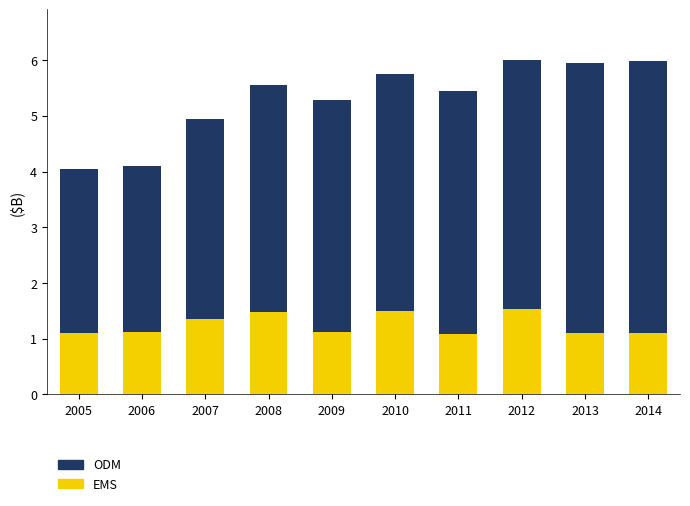

How many bars are there in total?

10